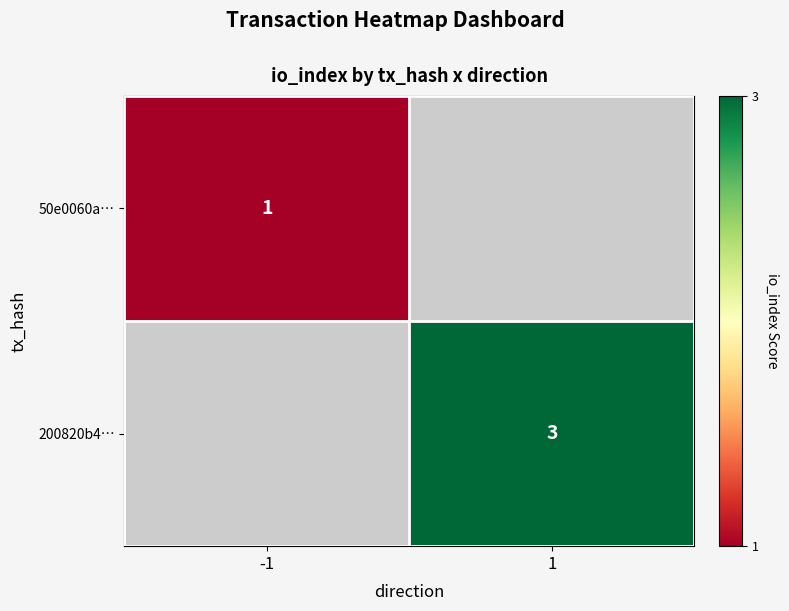

The 200820b4… series shows 1 at 1. True or false?

False